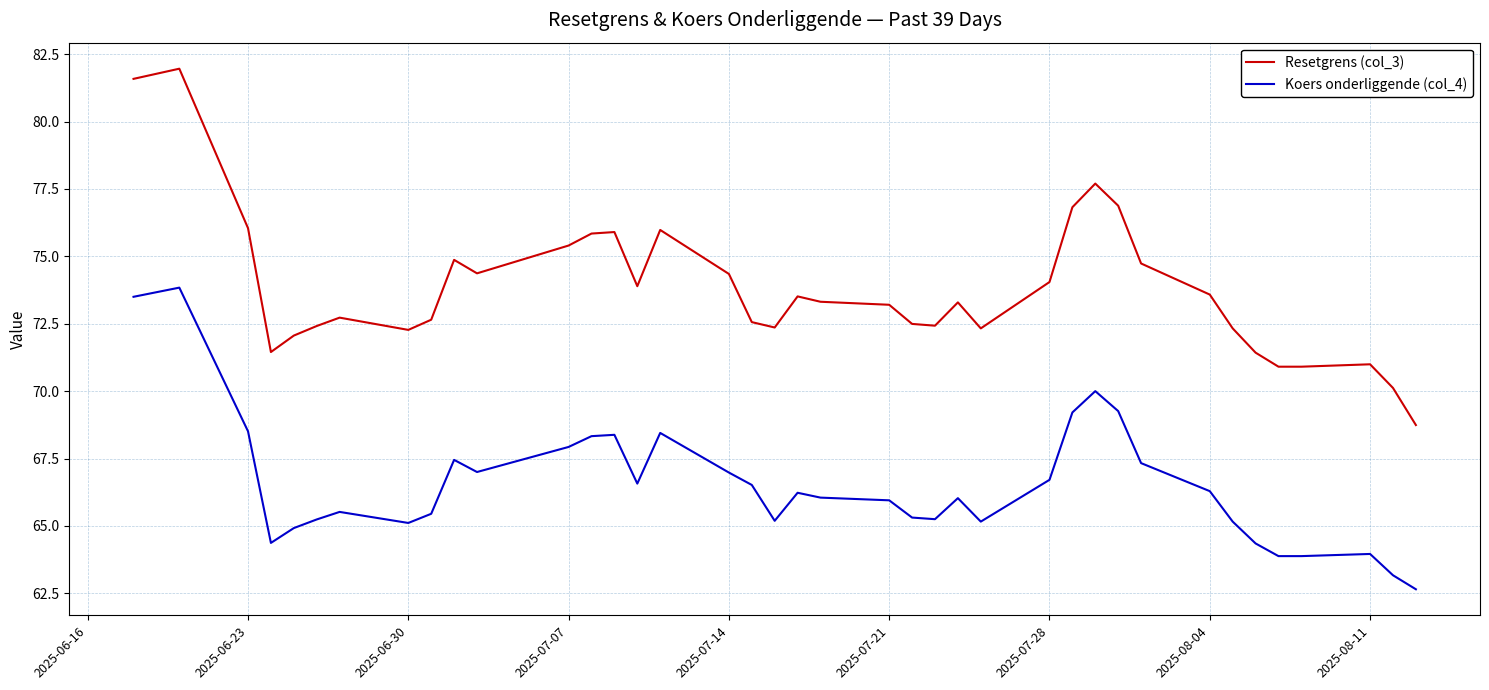

What is the average value of the Resetgrens (col_3) series?

73.8